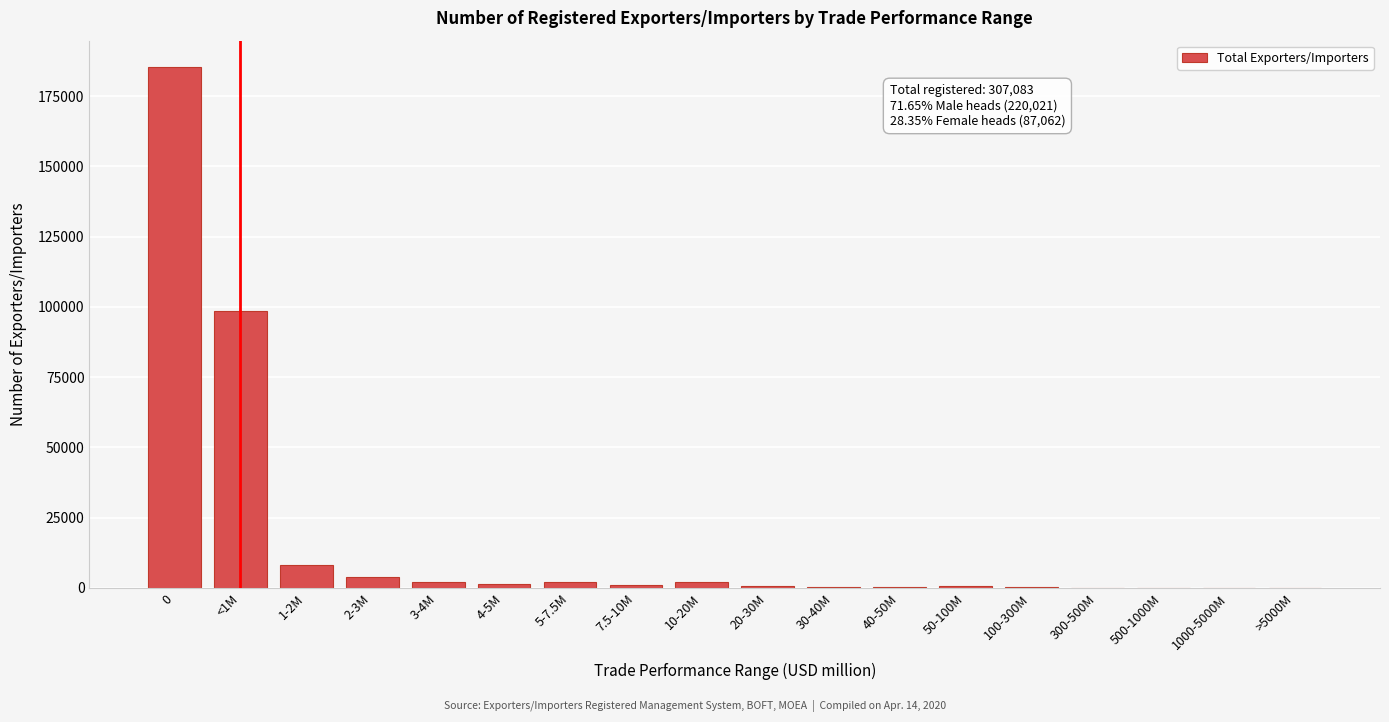

At which label is the value closest to 92738?

<1M